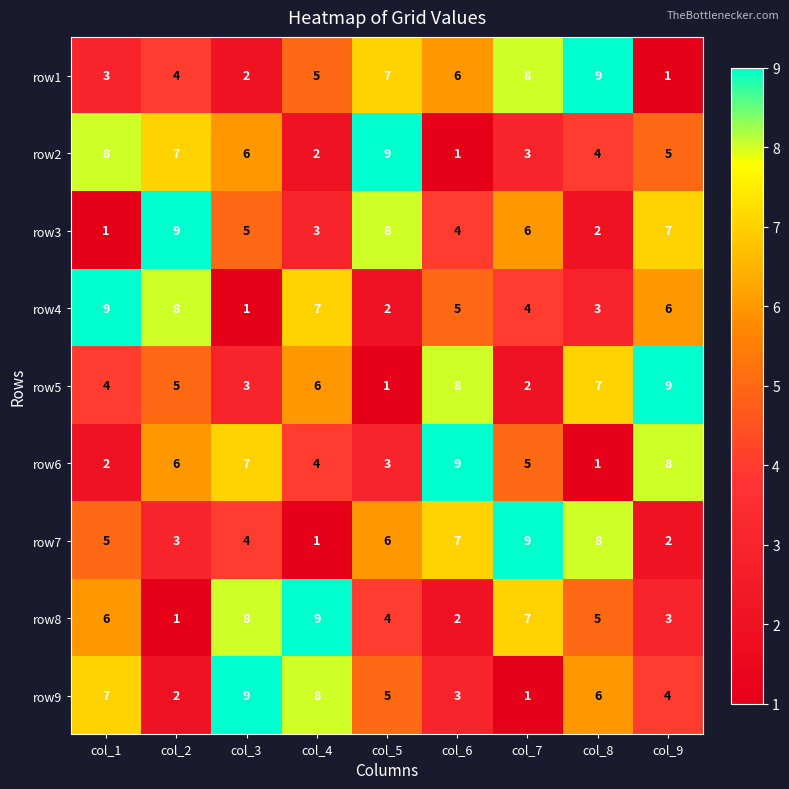

At how many categories does at least one series exceed 2?

9